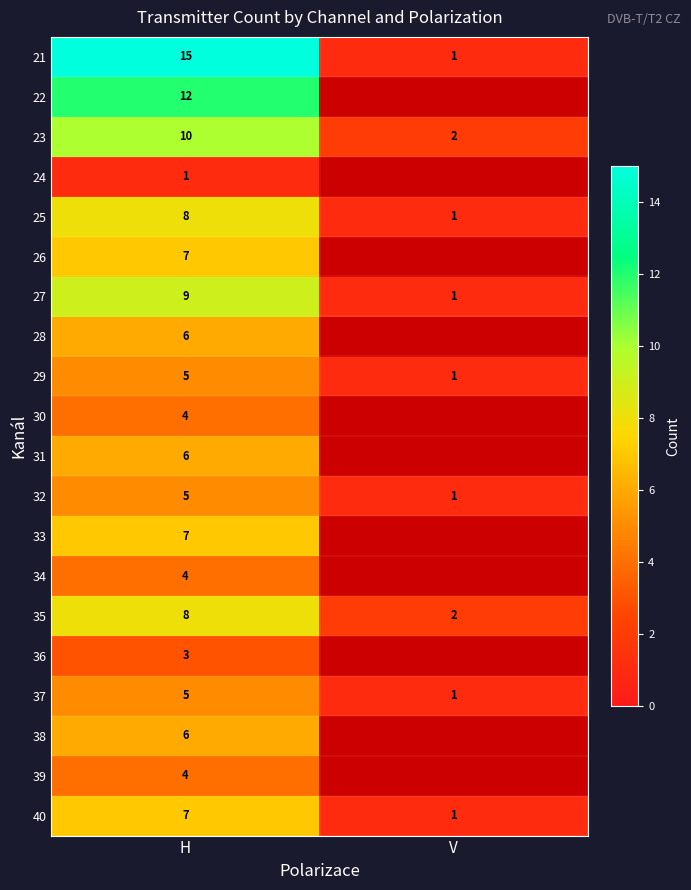

What value does the 23 series have at H?

10